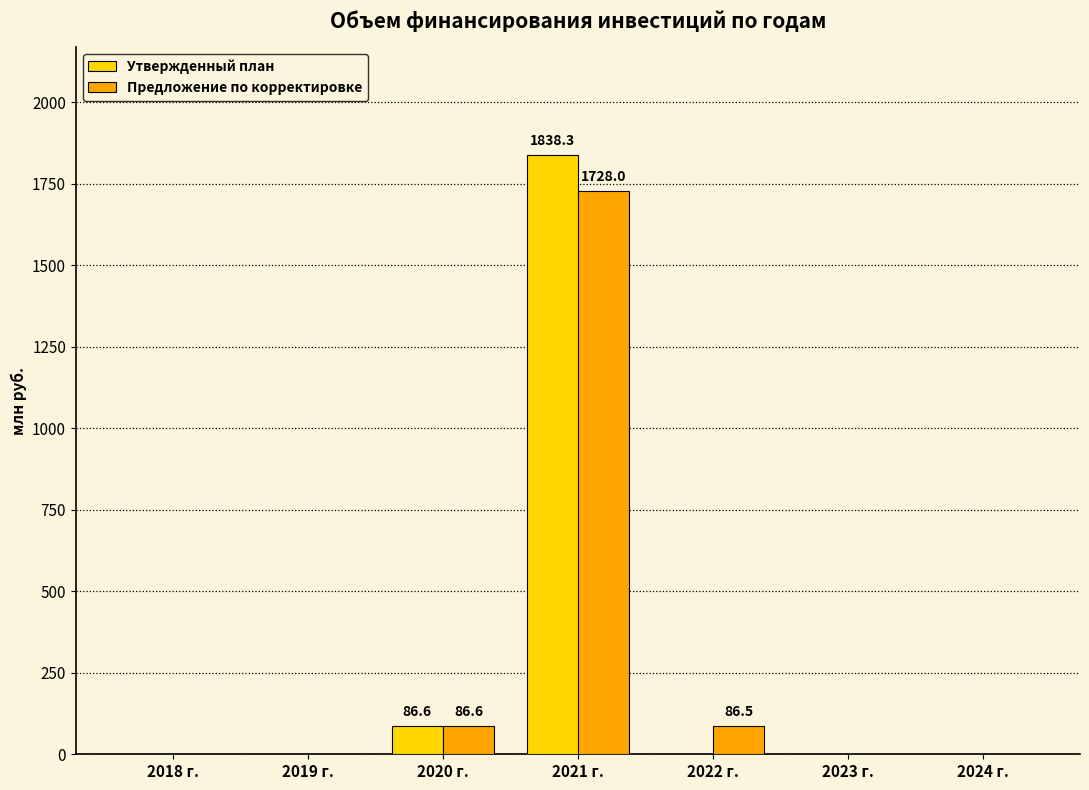

True or false: Предложение по корректировке has a value of 1728.0 at 2021 г..

True